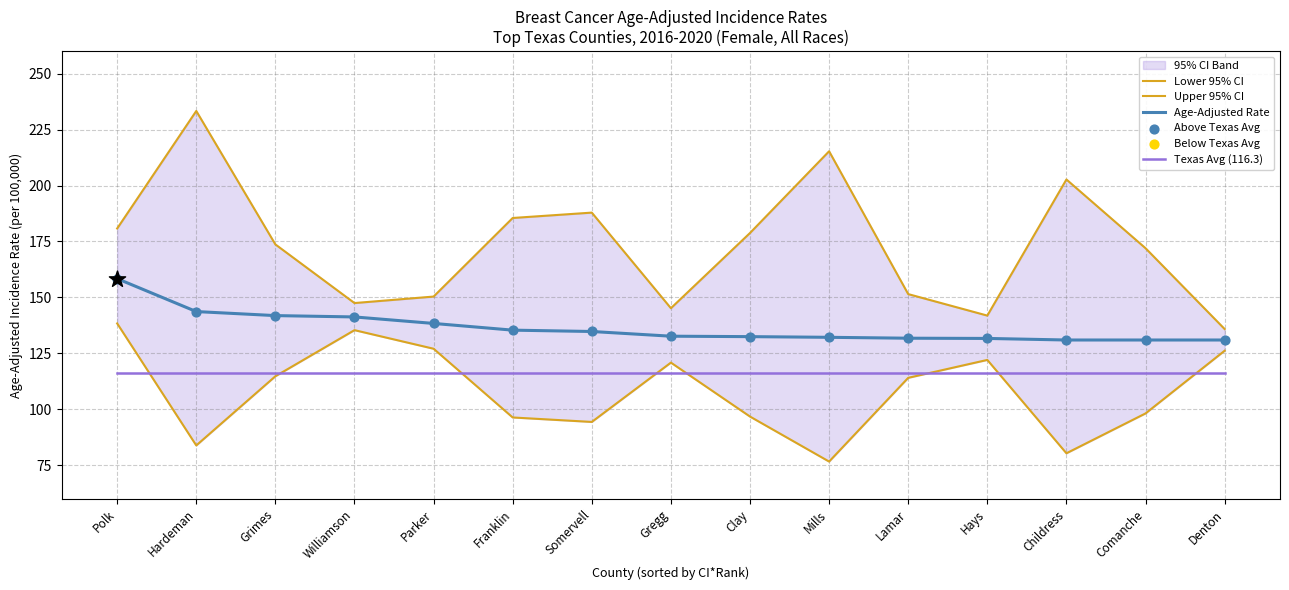

At how many categories does at least one series exceed 168?

9